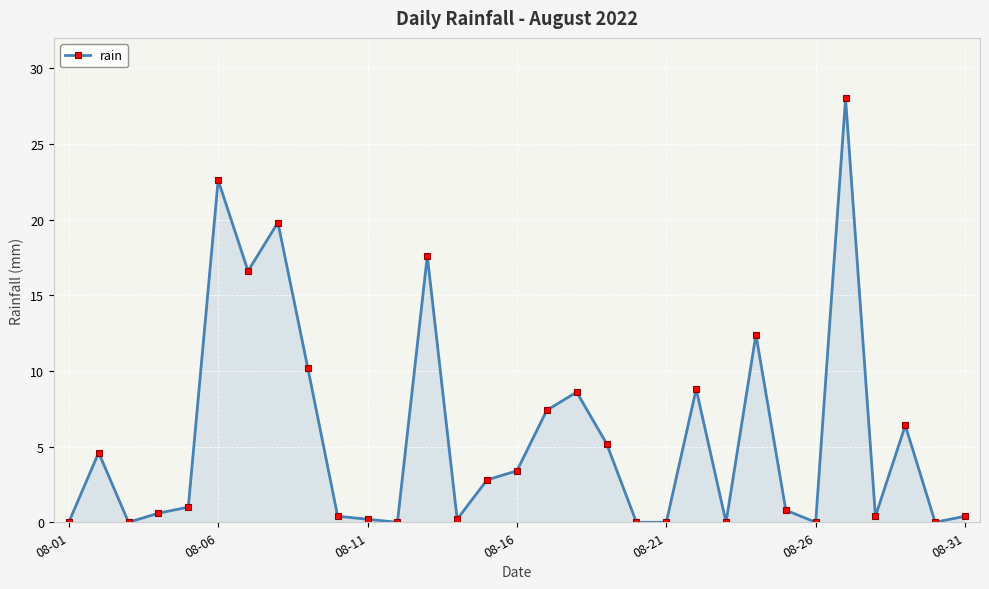

True or false: the data has more than 1 interior local peaks.

True